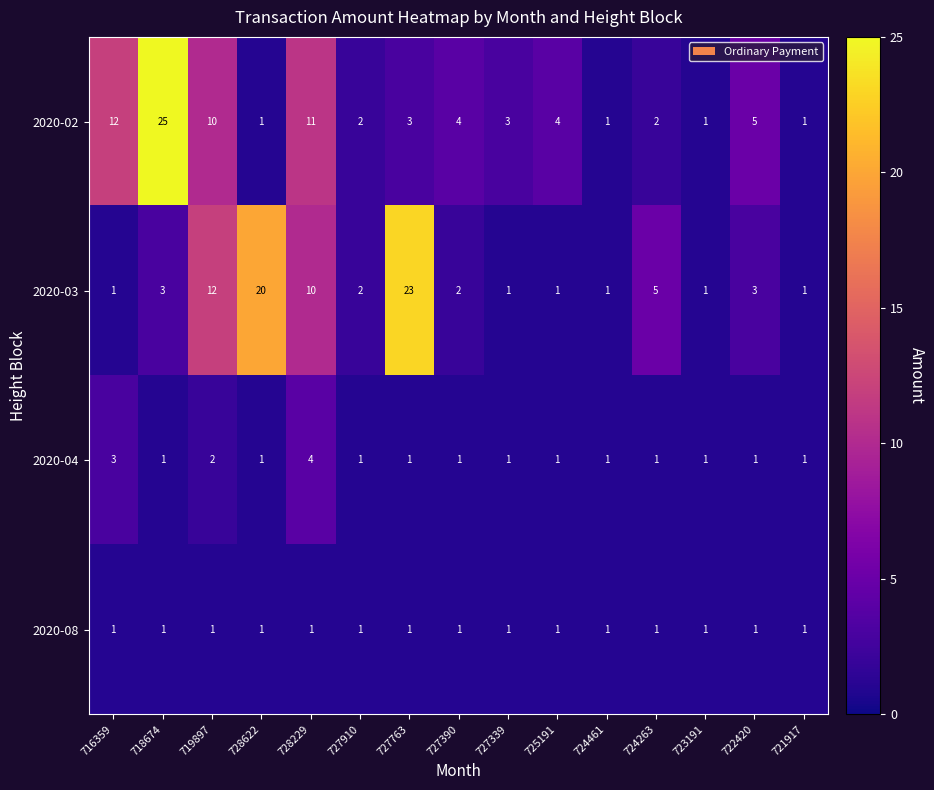

Which series has the largest total across all categories?

2020-03